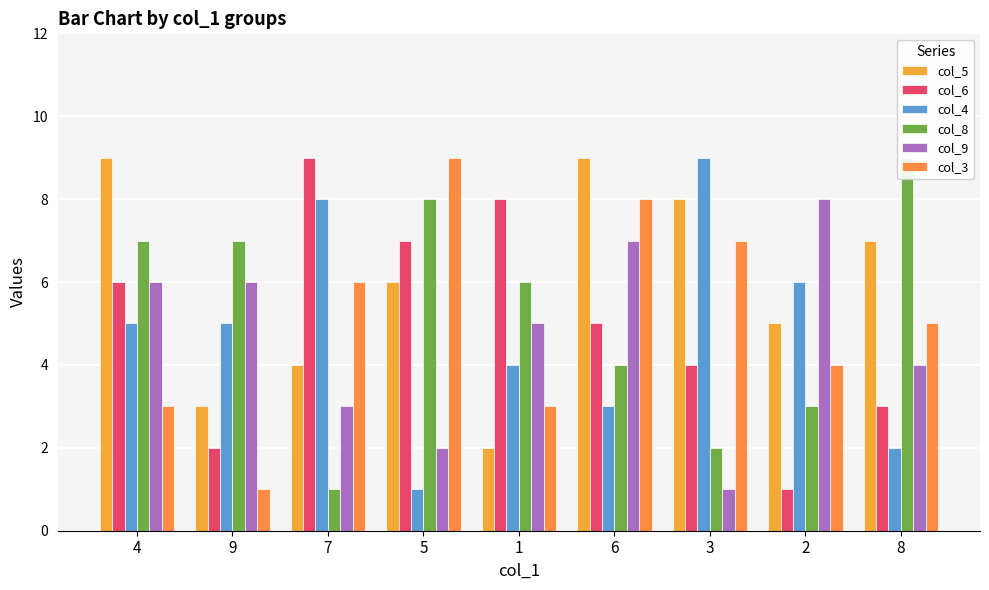

Reading left to right, extract all data points from this chart.

col_5: 4=9	9=3	7=4	5=6	1=2	6=9	3=8	2=5	8=7
col_6: 4=6	9=2	7=9	5=7	1=8	6=5	3=4	2=1	8=3
col_4: 4=5	9=5	7=8	5=1	1=4	6=3	3=9	2=6	8=2
col_8: 4=7	9=7	7=1	5=8	1=6	6=4	3=2	2=3	8=9
col_9: 4=6	9=6	7=3	5=2	1=5	6=7	3=1	2=8	8=4
col_3: 4=3	9=1	7=6	5=9	1=3	6=8	3=7	2=4	8=5